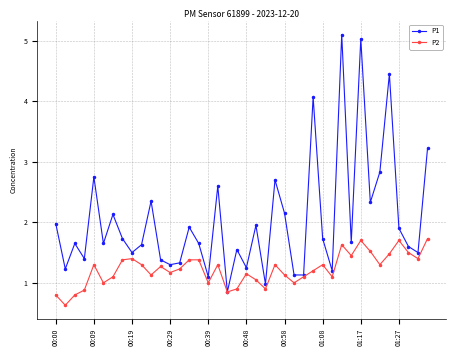

True or false: P2 has more than 1 interior local peaks.

True